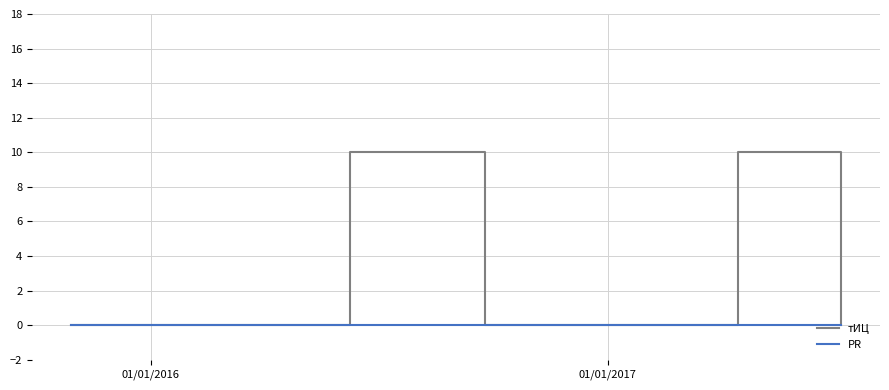

Rank the series by their maximum value, from lowest to highest.

PR, тИЦ